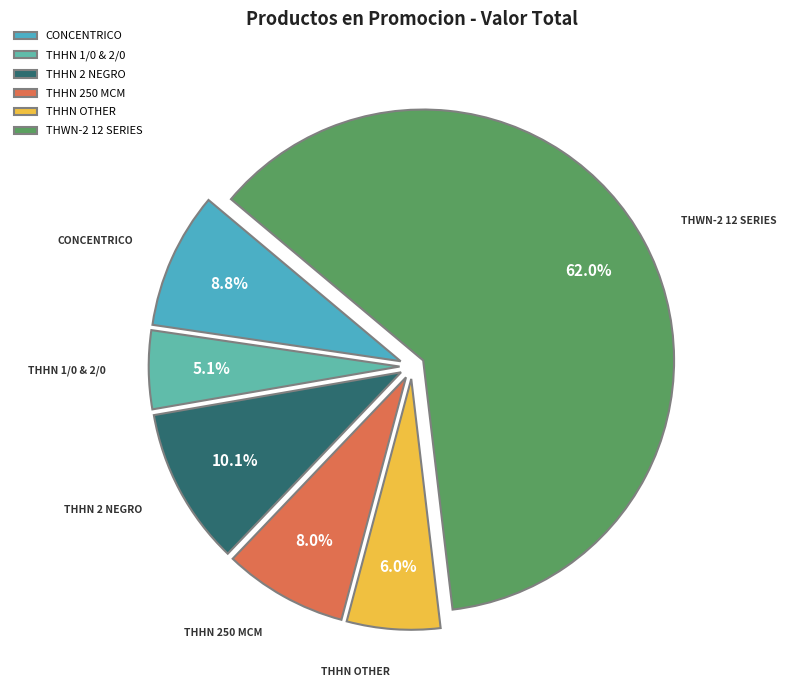

Is there a majority slice in this chart?

Yes